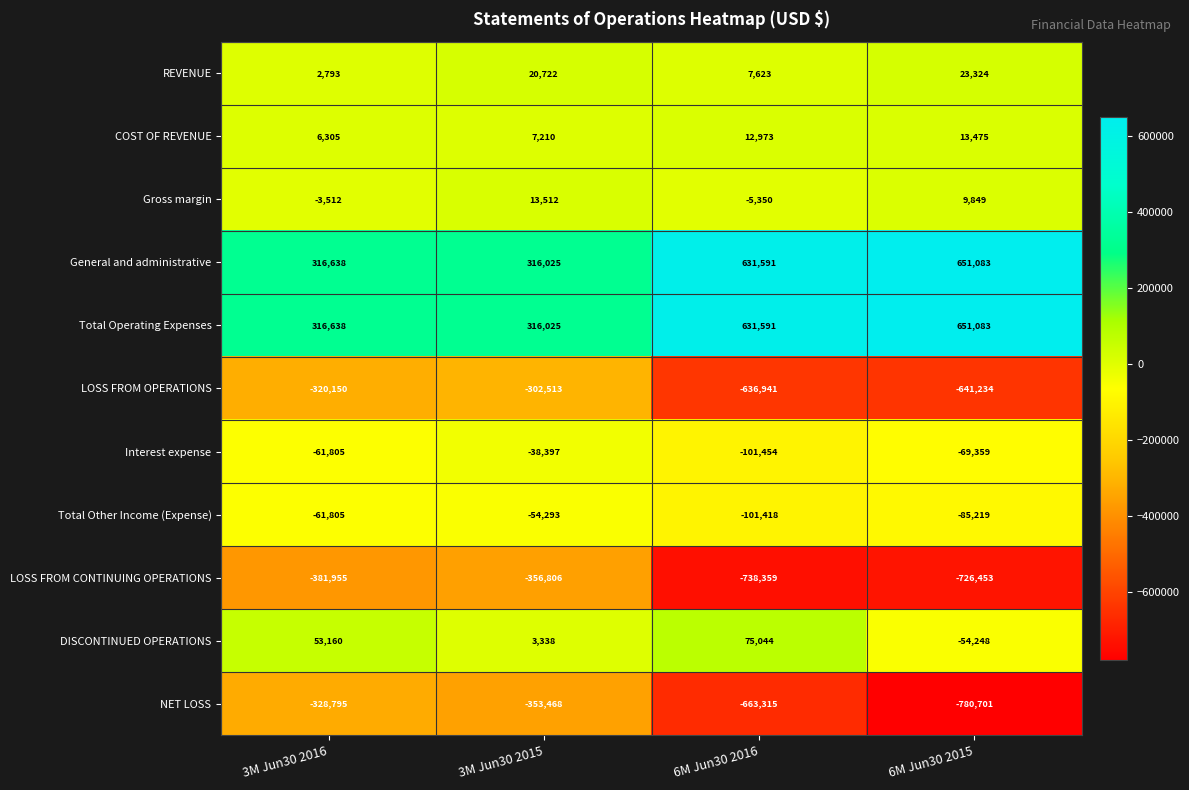

What is the approximate value of LOSS FROM OPERATIONS at 3M Jun30 2015?

-302513